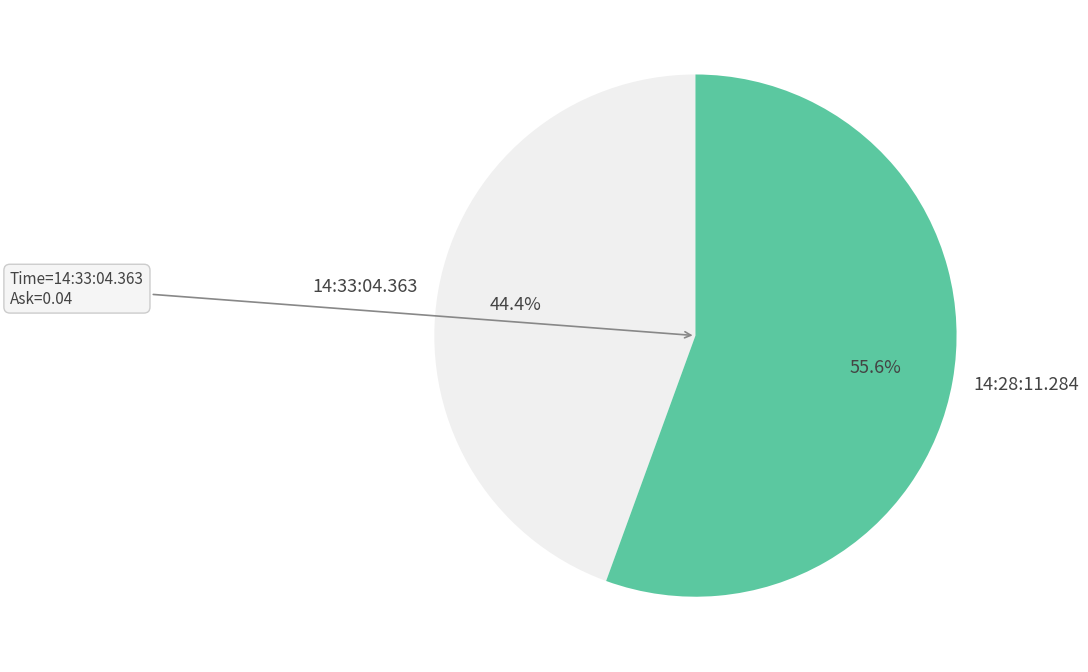

Is it true that 14:33:04.363 is 36% of the pie?

False